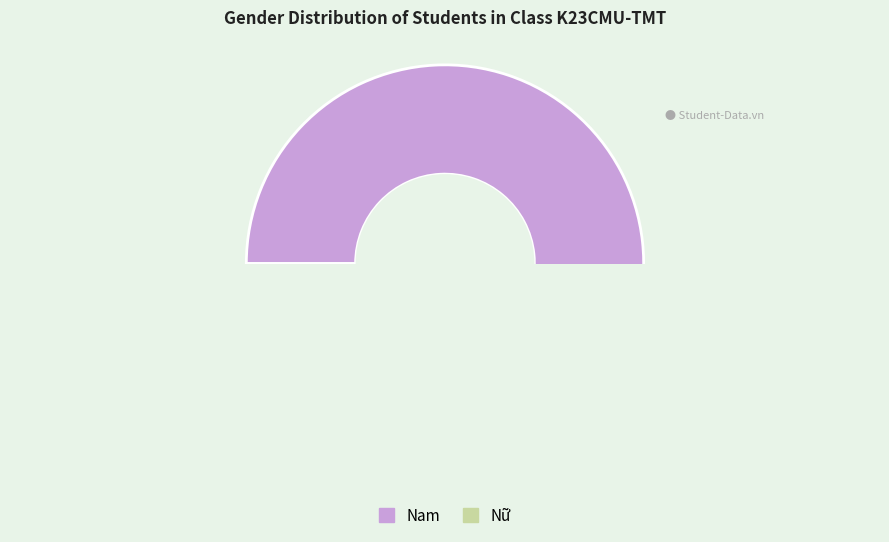

Rank the categories by value from lowest to highest.

Nữ, Nam